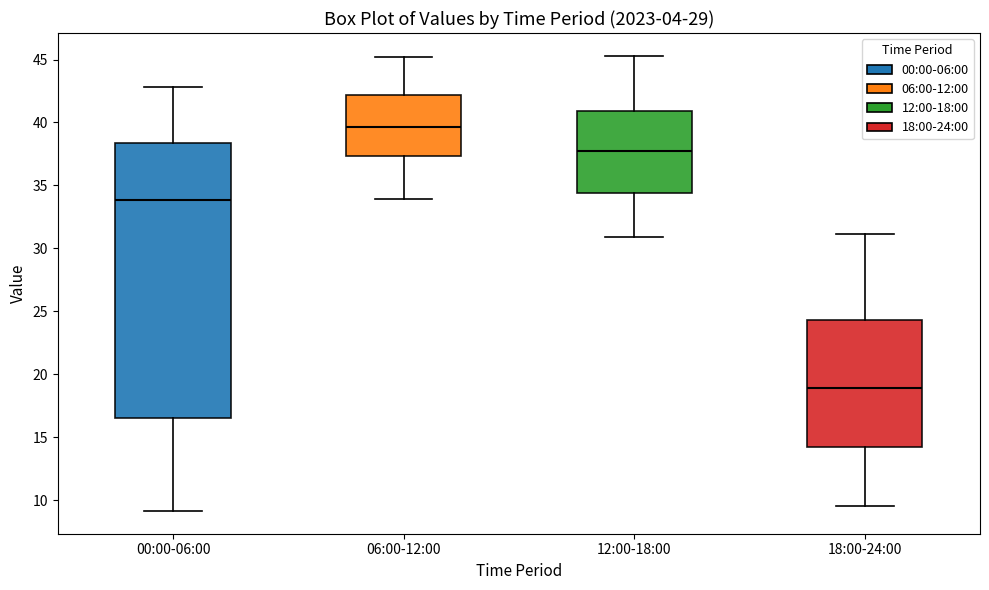

Which box has the lowest median line?

18:00-24:00